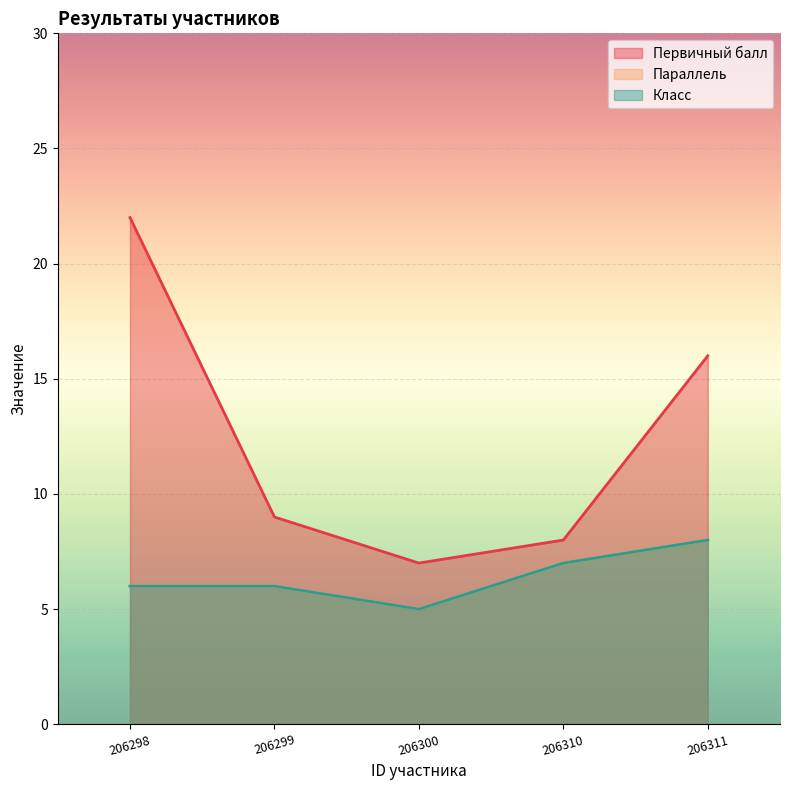

In Параллель, how many points are lower than both neighbors (excluding endpoints)?

1